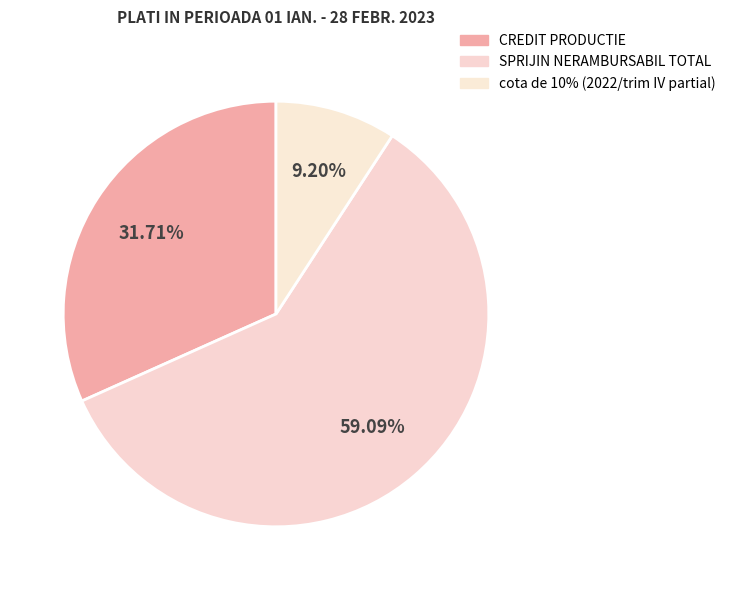

Rank the categories by value from lowest to highest.

cota de 10% (2022/trim IV partial), CREDIT PRODUCTIE, SPRIJIN NERAMBURSABIL TOTAL